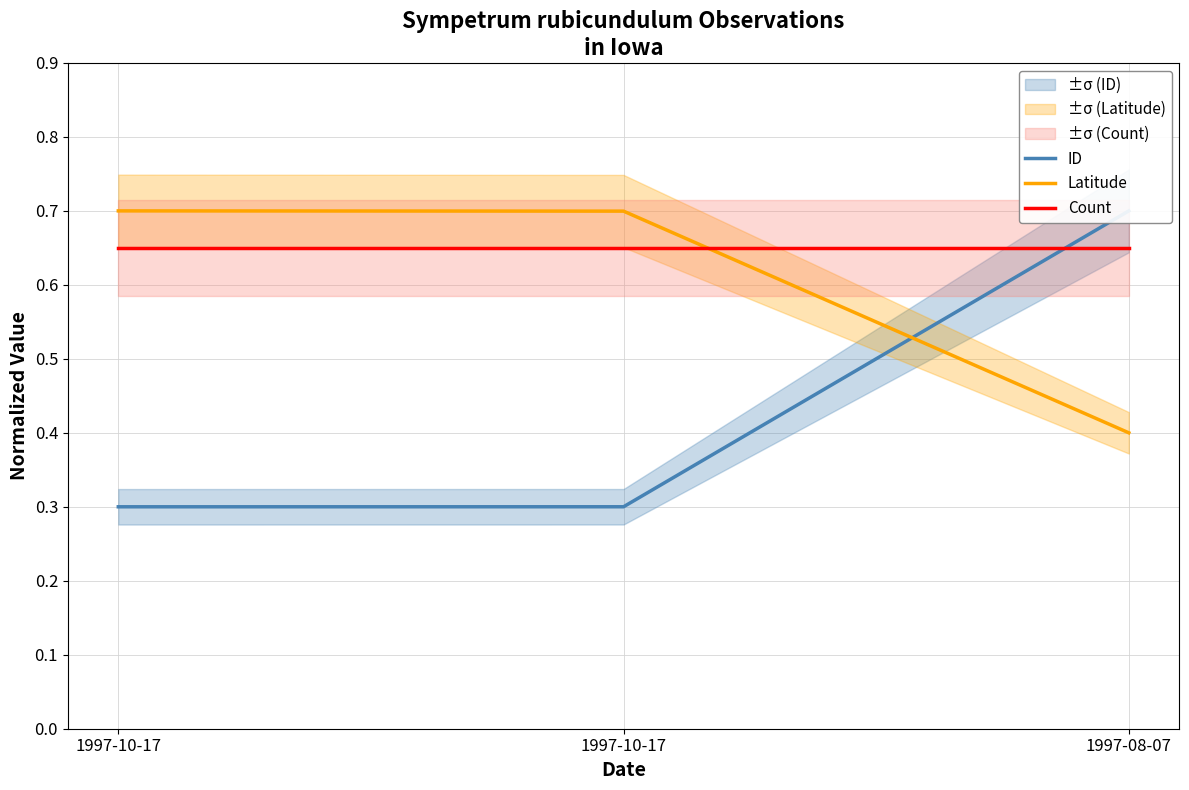

At 1997-08-07, list the series in order from largest to smallest.

ID, Count, Latitude